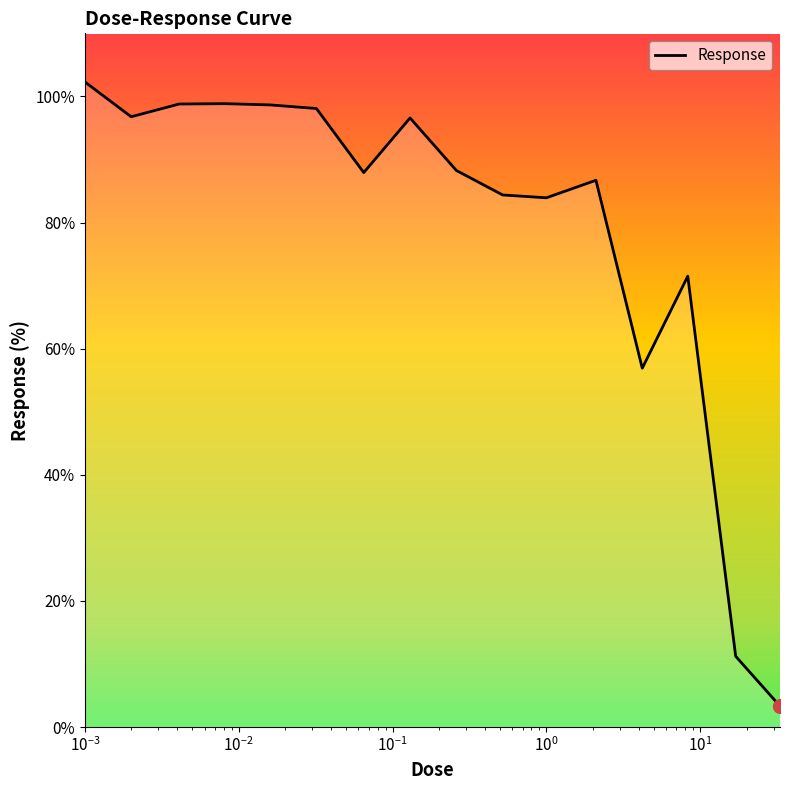

What is the average value?

79.0